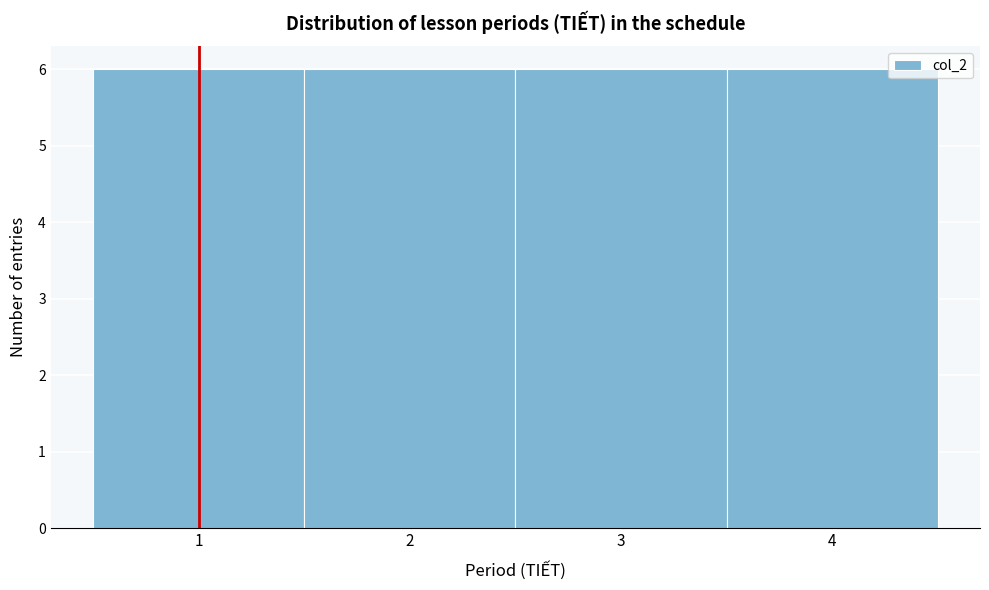

Reading left to right, list every bar in this chart as the range it spans on the x-axis followed by its height. The values are not printed on the chart, so give them approximately, as read against the axis.

0.5 to 1.5: 6
1.5 to 2.5: 6
2.5 to 3.5: 6
3.5 to 4.5: 6